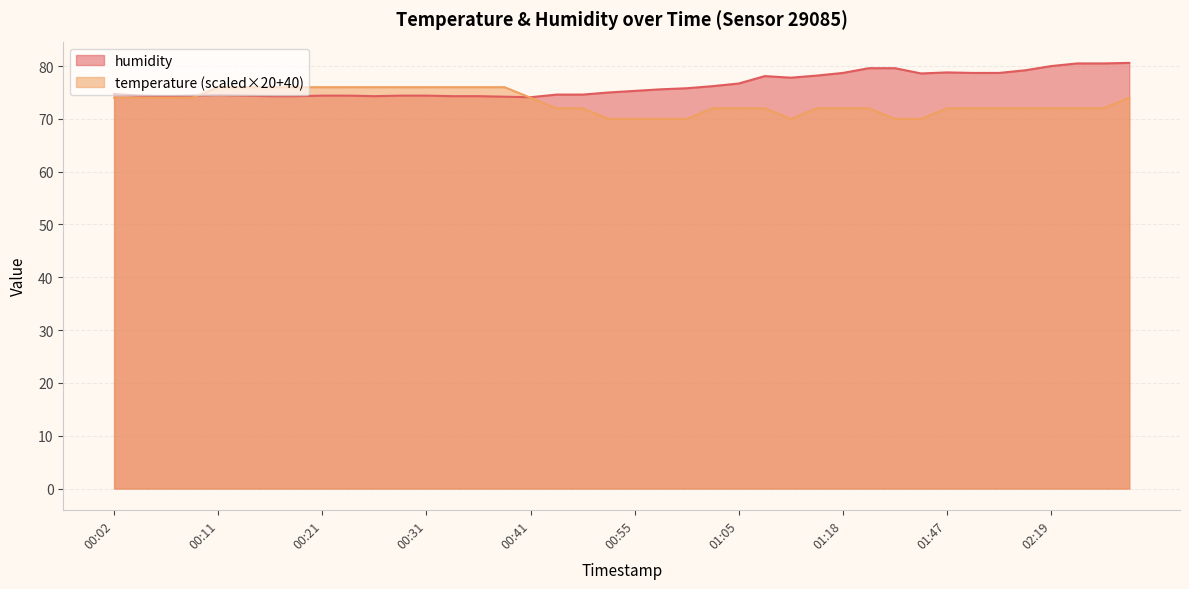

Reading right to left, extract all data points from this chart.

humidity: 02:29=80.6	02:26=80.5	02:24=80.5	02:19=80.0	02:07=79.2	01:55=78.7	01:52=78.7	01:47=78.8	01:41=78.6	01:39=79.6	01:24=79.6	01:18=78.7	01:12=78.2	01:10=77.8	01:07=78.1	01:05=76.7	01:02=76.2	01:00=75.8	00:57=75.6	00:55=75.3	00:52=75.0	00:50=74.6	00:47=74.6	00:41=74.1	00:39=74.2	00:36=74.3	00:34=74.3	00:31=74.4	00:29=74.4	00:26=74.3	00:24=74.4	00:21=74.4	00:19=74.3	00:16=74.3	00:14=74.4	00:11=74.5	00:09=74.4	00:07=74.3	00:04=74.4	00:02=74.7
temperature: 02:29=74.0	02:26=72.0	02:24=72.0	02:19=72.0	02:07=72.0	01:55=72.0	01:52=72.0	01:47=72.0	01:41=70.0	01:39=70.0	01:24=72.0	01:18=72.0	01:12=72.0	01:10=70.0	01:07=72.0	01:05=72.0	01:02=72.0	01:00=70.0	00:57=70.0	00:55=70.0	00:52=70.0	00:50=72.0	00:47=72.0	00:41=74.0	00:39=76.0	00:36=76.0	00:34=76.0	00:31=76.0	00:29=76.0	00:26=76.0	00:24=76.0	00:21=76.0	00:19=76.0	00:16=76.0	00:14=76.0	00:11=76.0	00:09=74.0	00:07=74.0	00:04=74.0	00:02=74.0